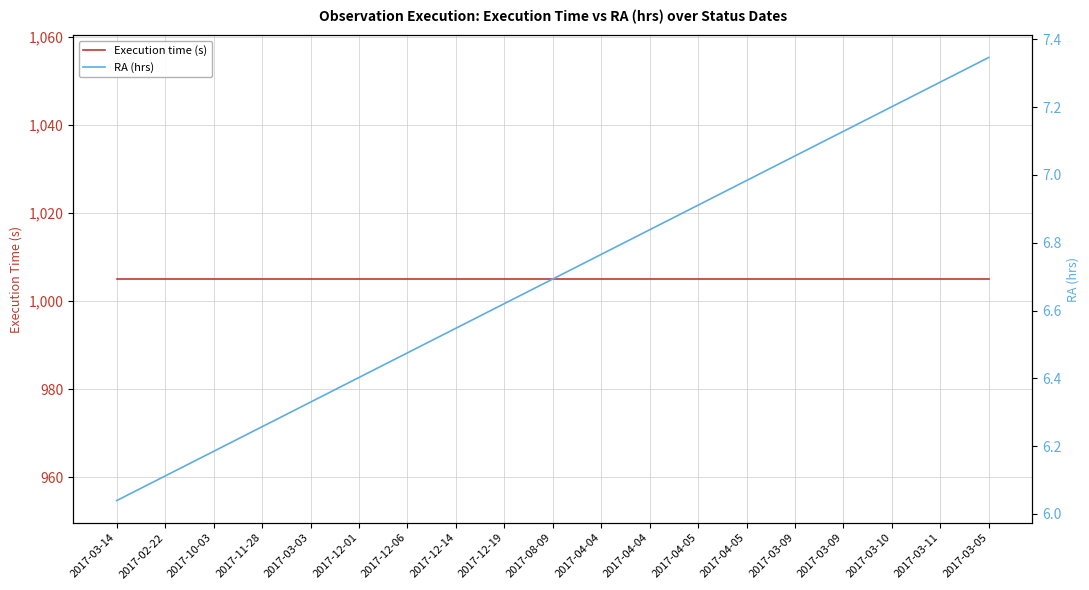

What is the lowest value of the RA (hrs) series?

6.0